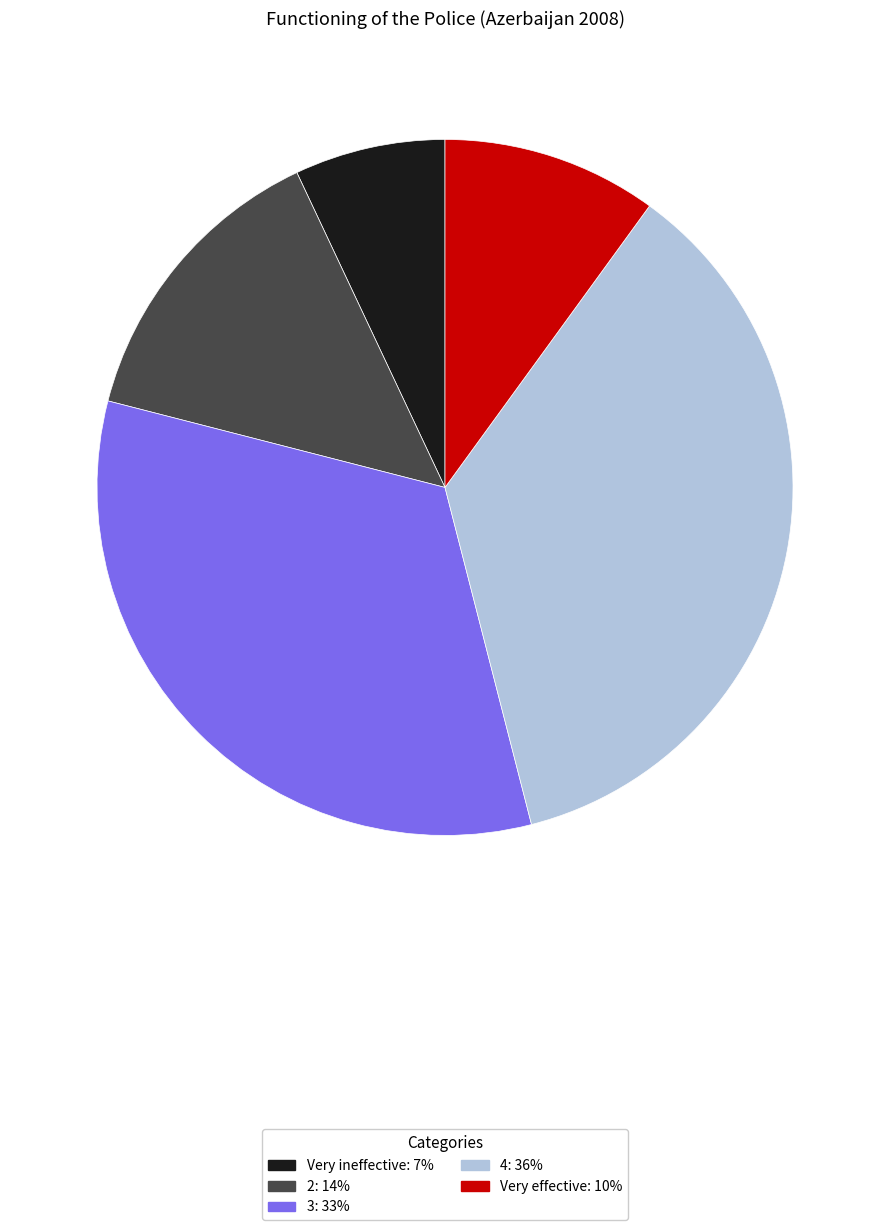

Is 4 the majority of the pie?

No